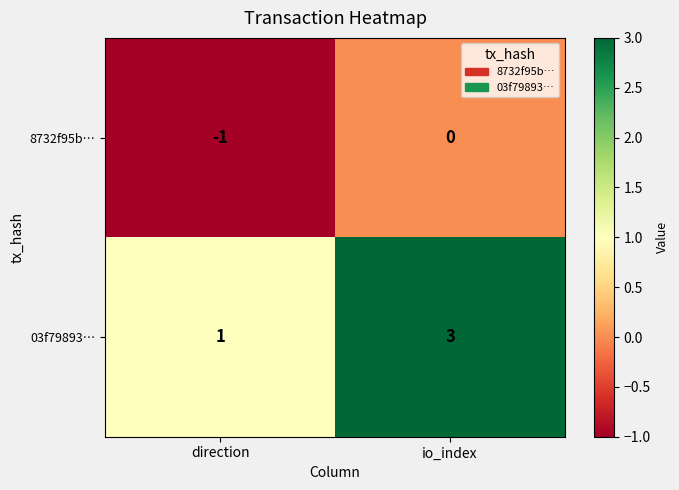

Reading right to left, extract all data points from this chart.

8732f95b…: 0	-1
03f79893…: 3	1